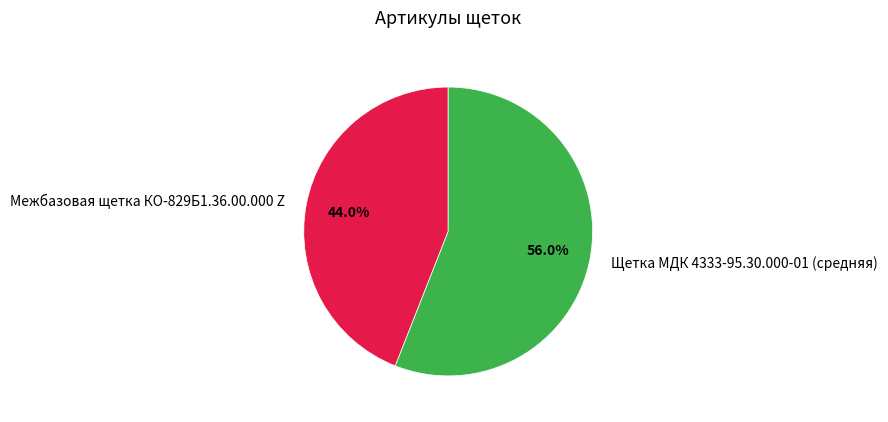

How many slices are in this pie chart?

2